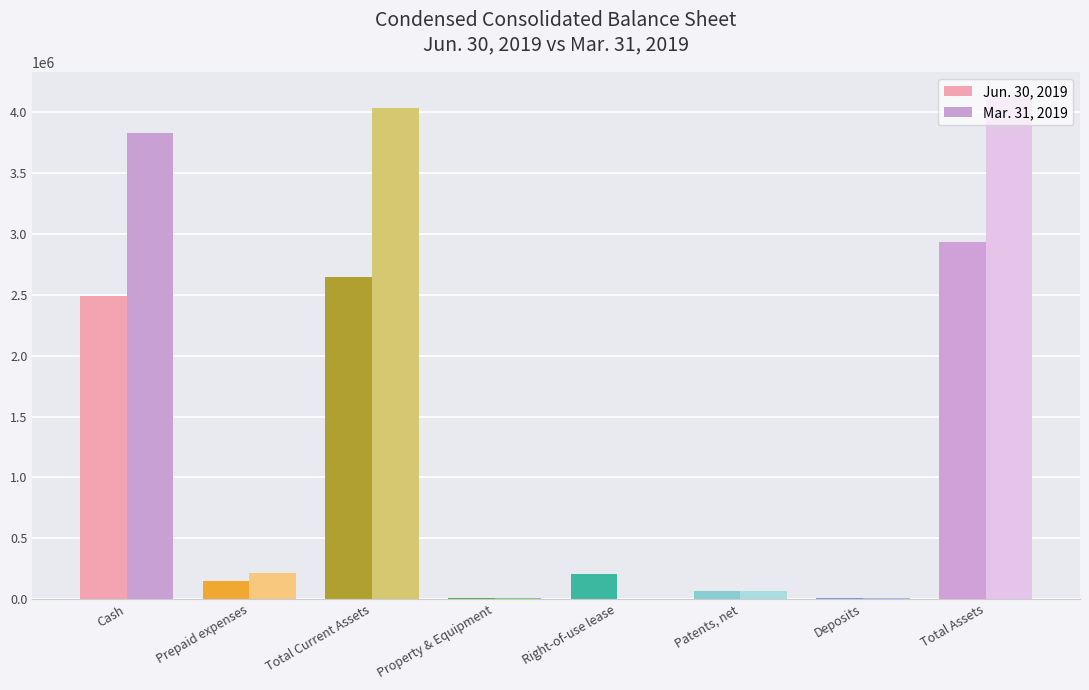

What is the total value across all series at Total Current Assets?

6682187